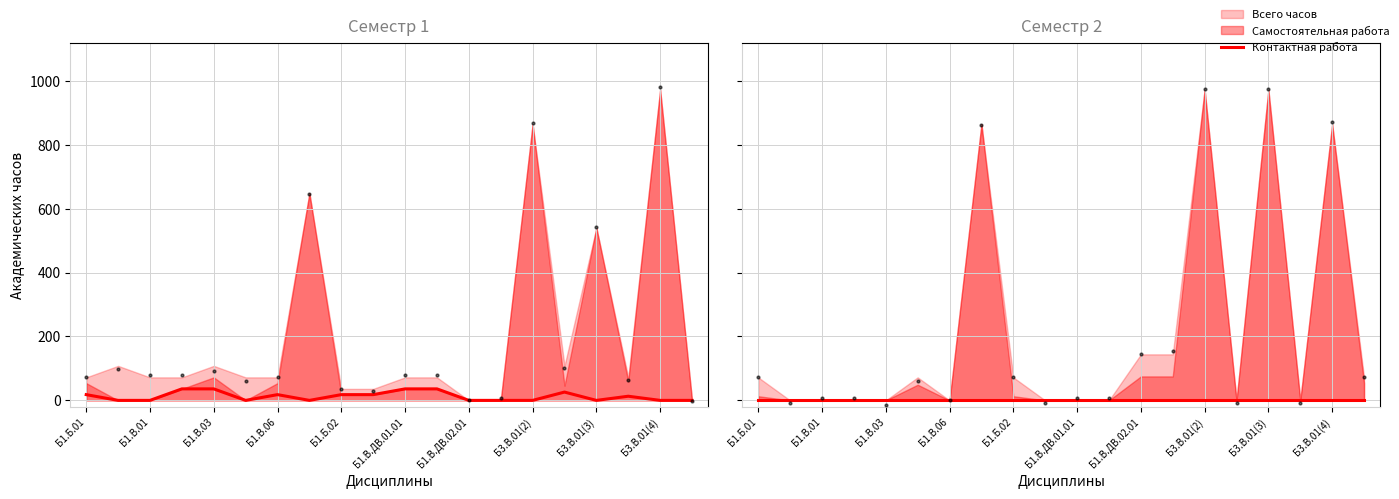

At how many categories does at least one series exceed 208?

4